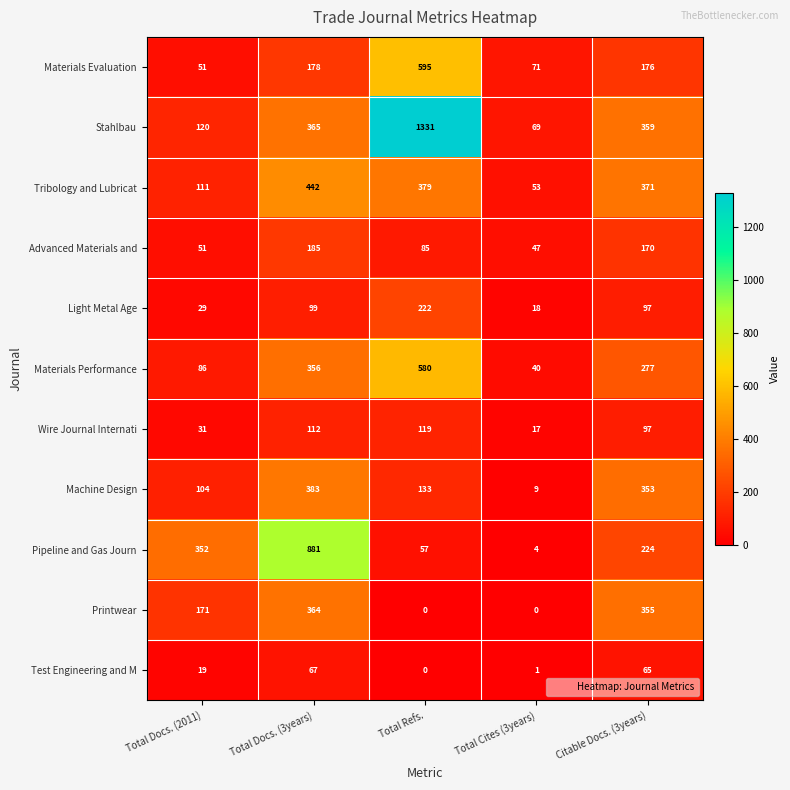

How many data points does each series have?

5